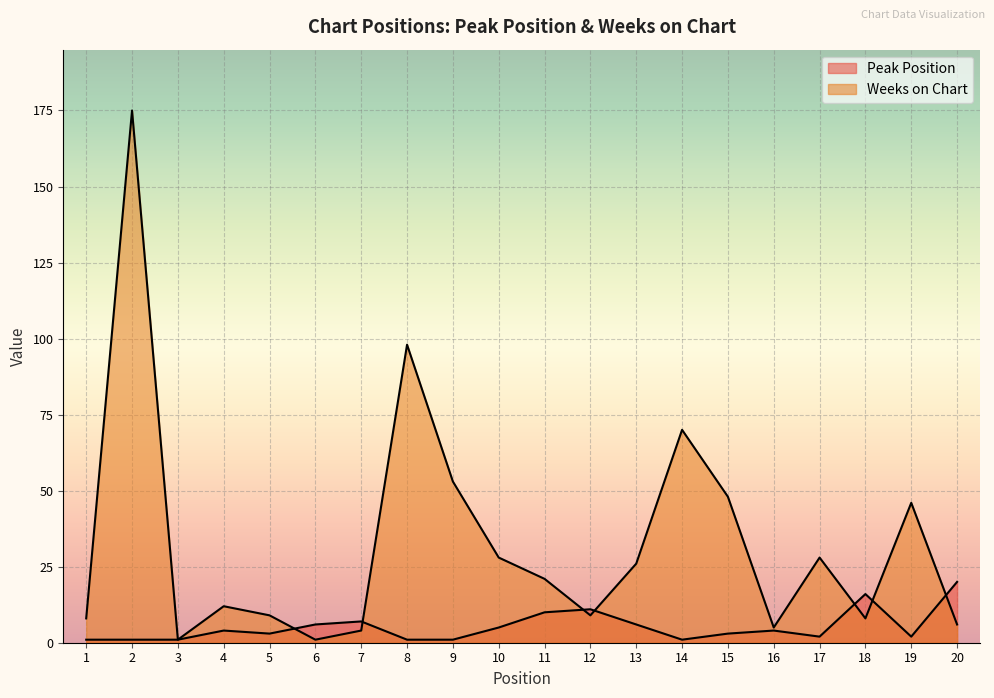

At which label does Peak Position reach its peak?

20